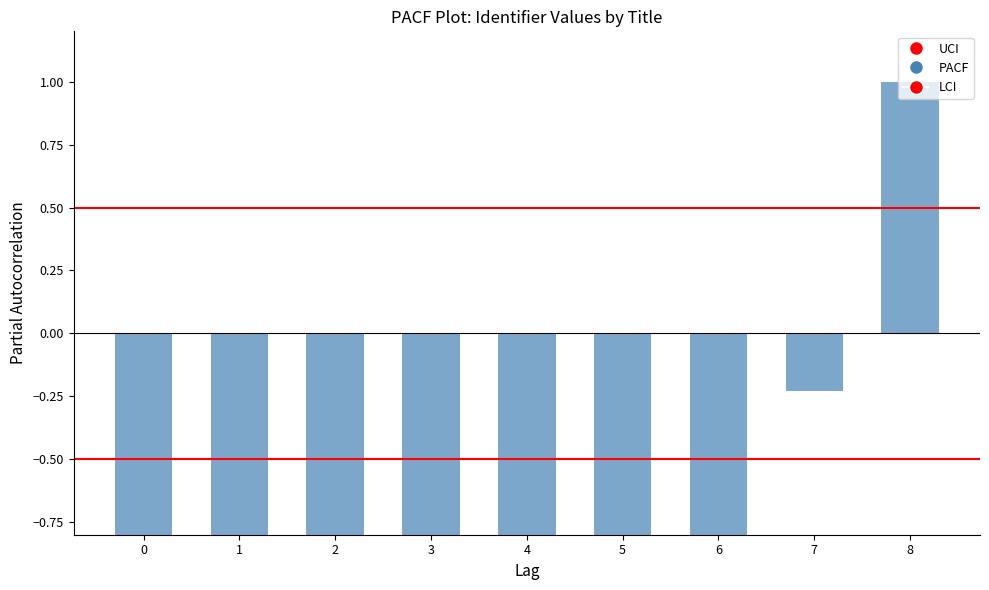

Reading right to left, transcribe all the data shown in this chart.

1.0	-0.2	-0.9	-0.9	-1.0	-1.0	-1.0	-1.0	-1.0